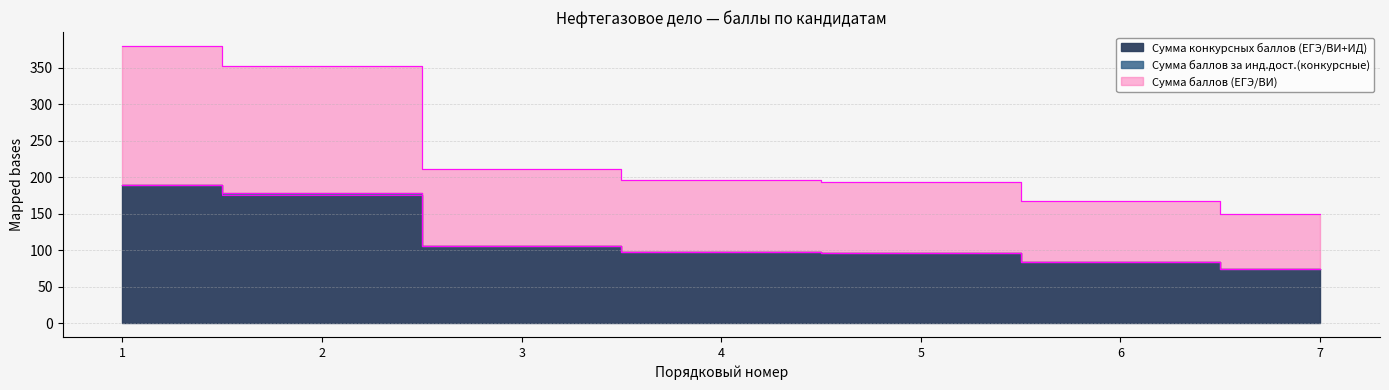

At which category is the sum across all series the highest?

1